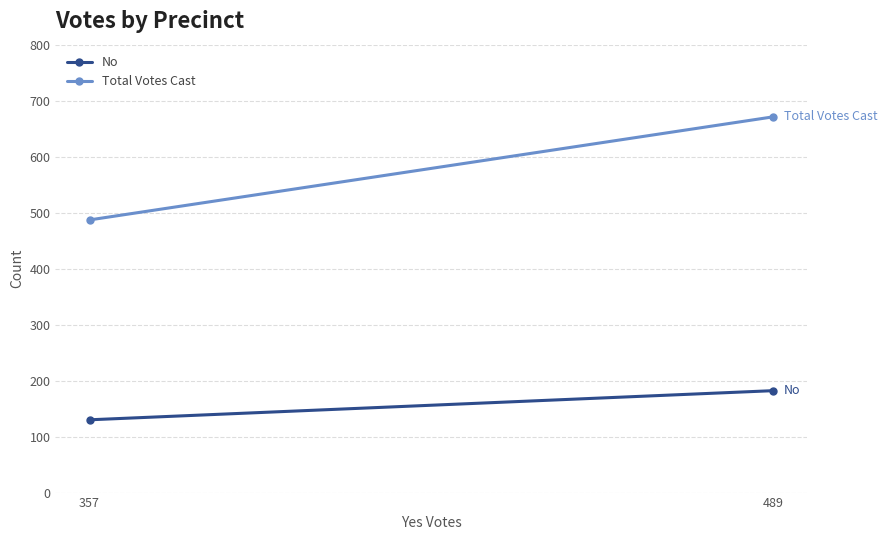

What is the average value of the Total Votes Cast series?

579